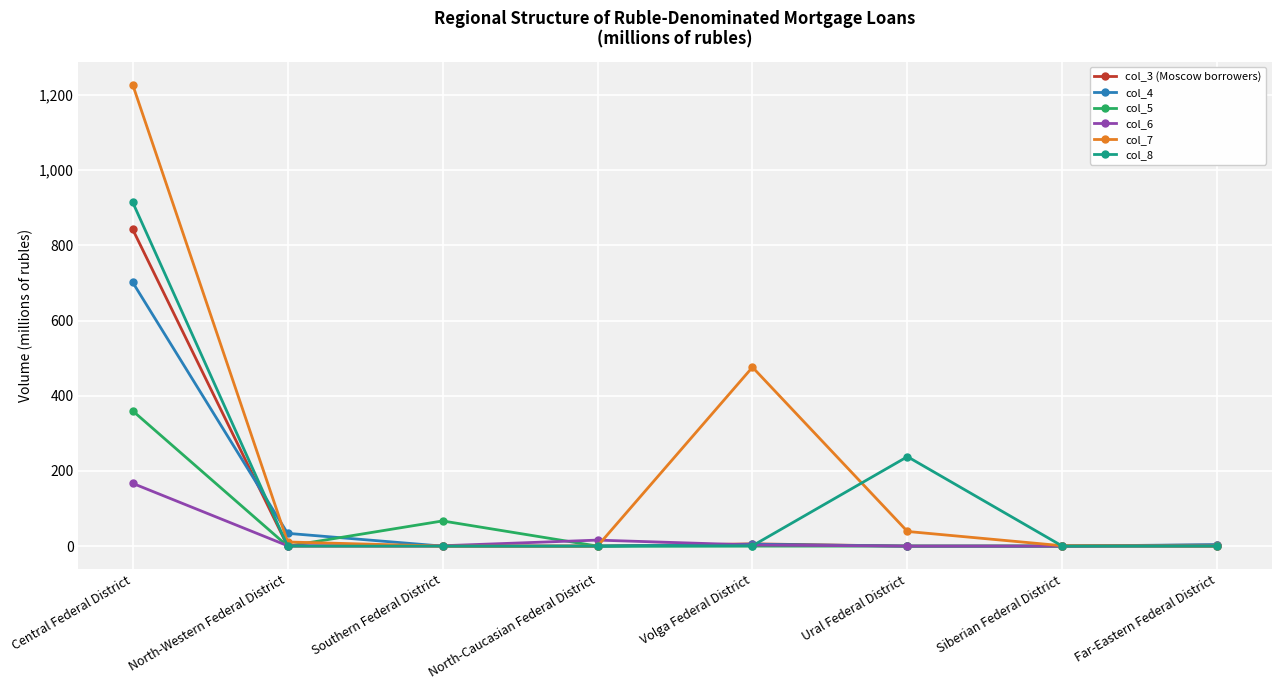

The col_6 series shows 167 at Central Federal District. True or false?

True